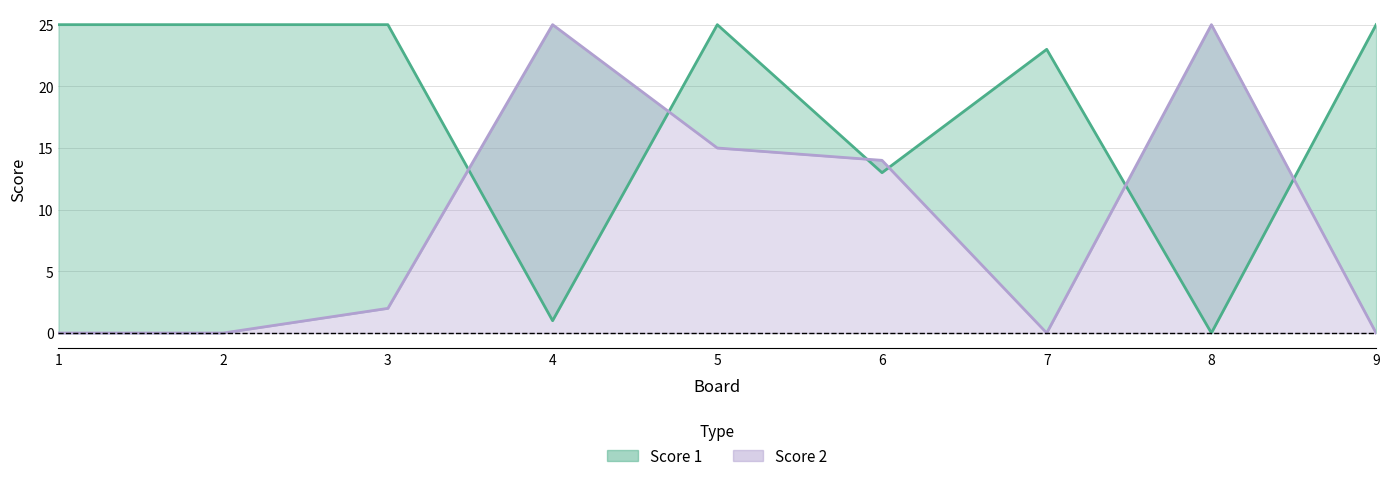

How many data points in Score 2 are above 2?

4